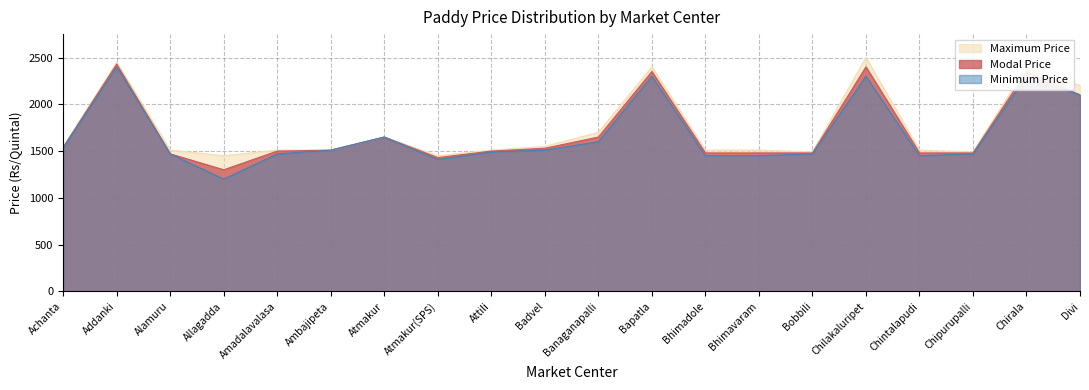

What is the highest value of the Maximum Price series?

2500